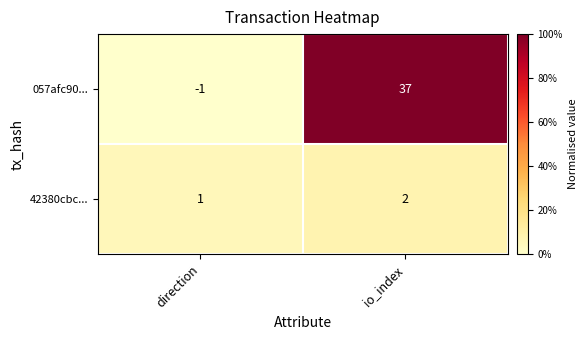

How many values in the 057afc90... series are below 37?

1